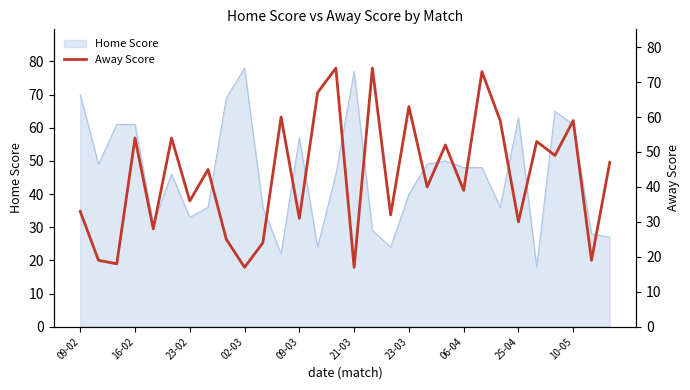

The Home Score series shows 57 at 09-03. True or false?

True